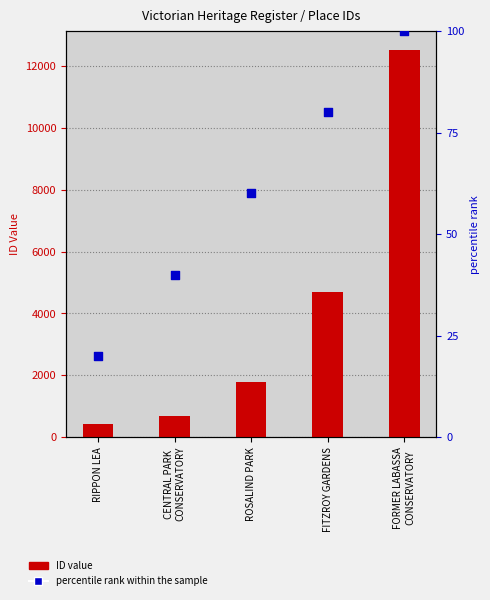

Which series has the largest Y range (max minus min)?

ID value